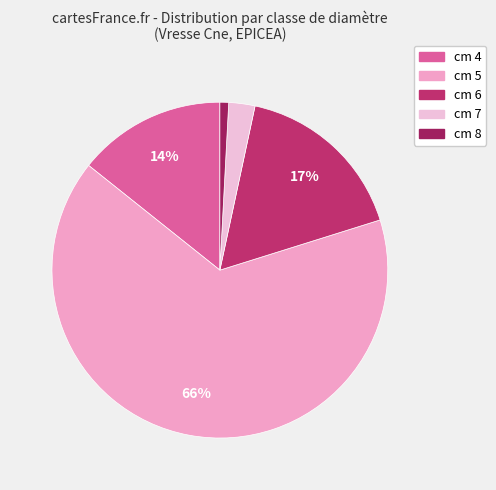

Which slice is the smallest?

cm 8